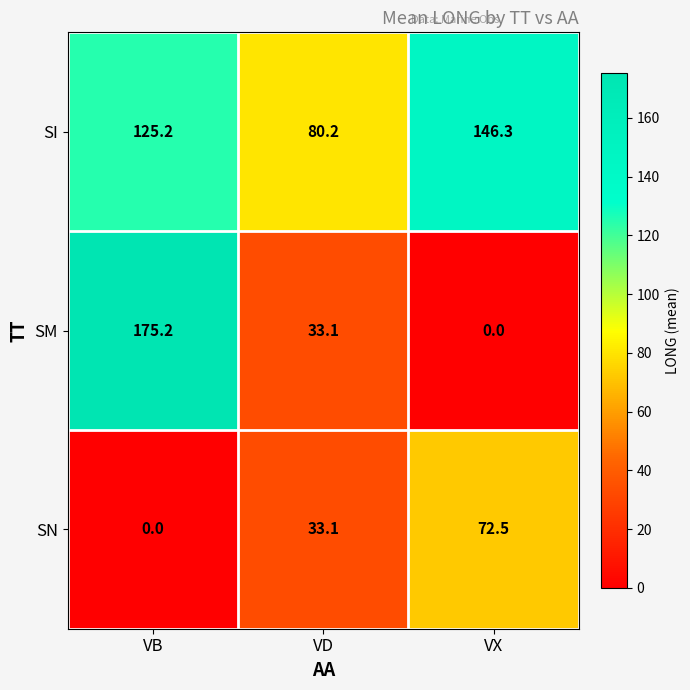

At VB, list the series in order from largest to smallest.

SM, SI, SN